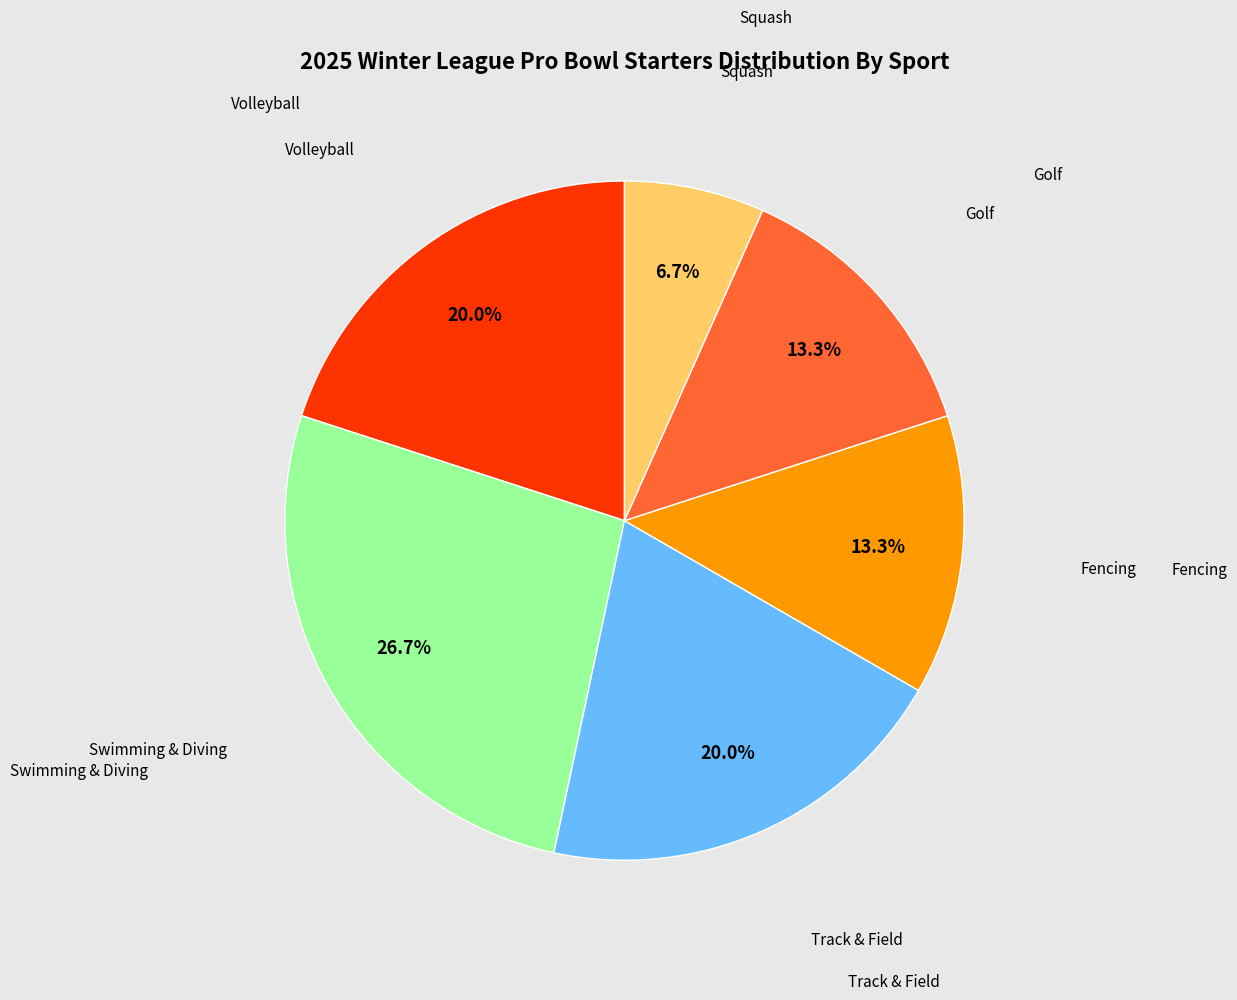

Is there a majority slice in this chart?

No